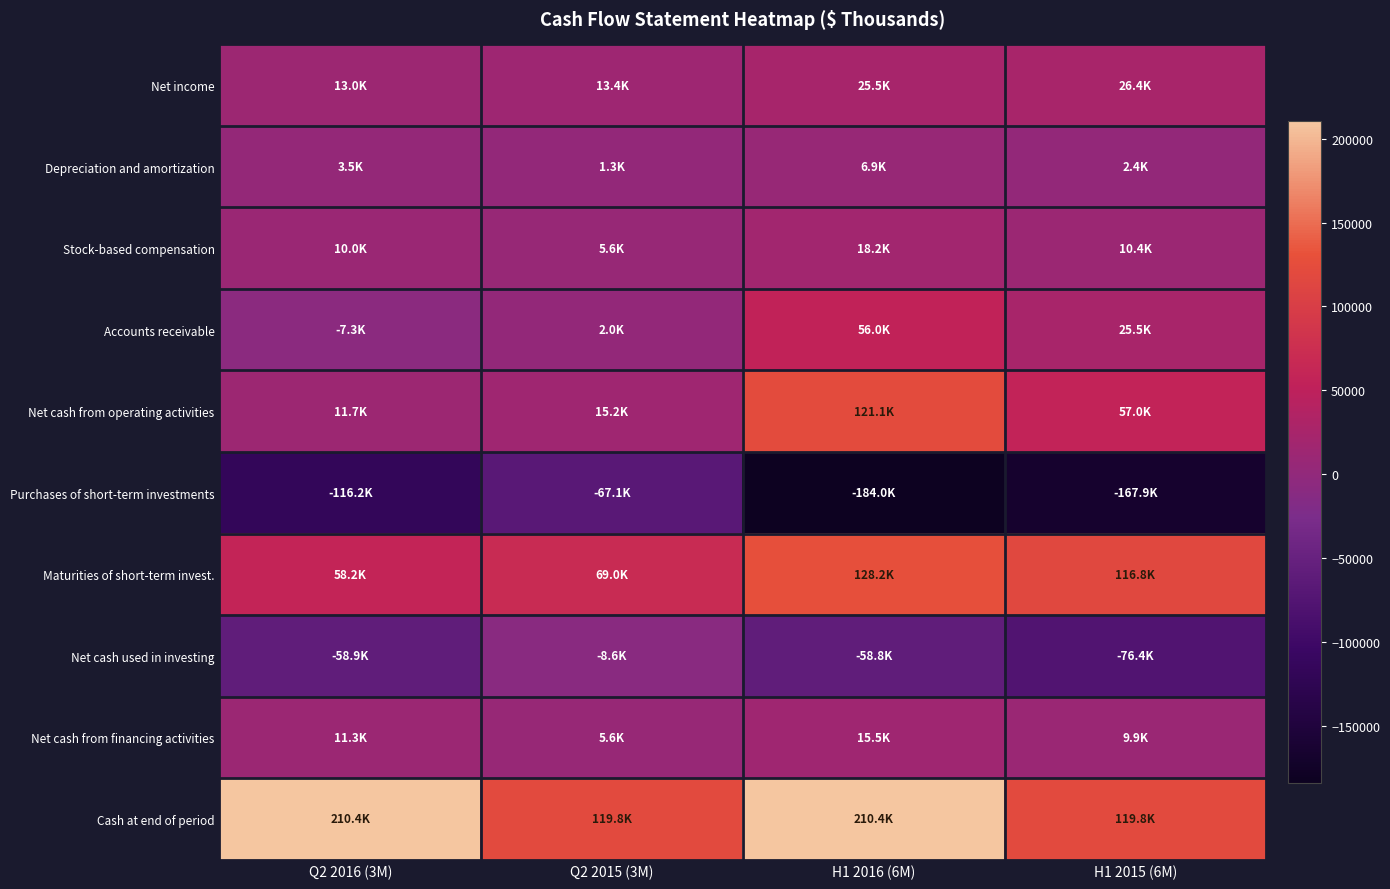

What is the difference between the highest and lowest values at Q2 2015 (3M)?

186854